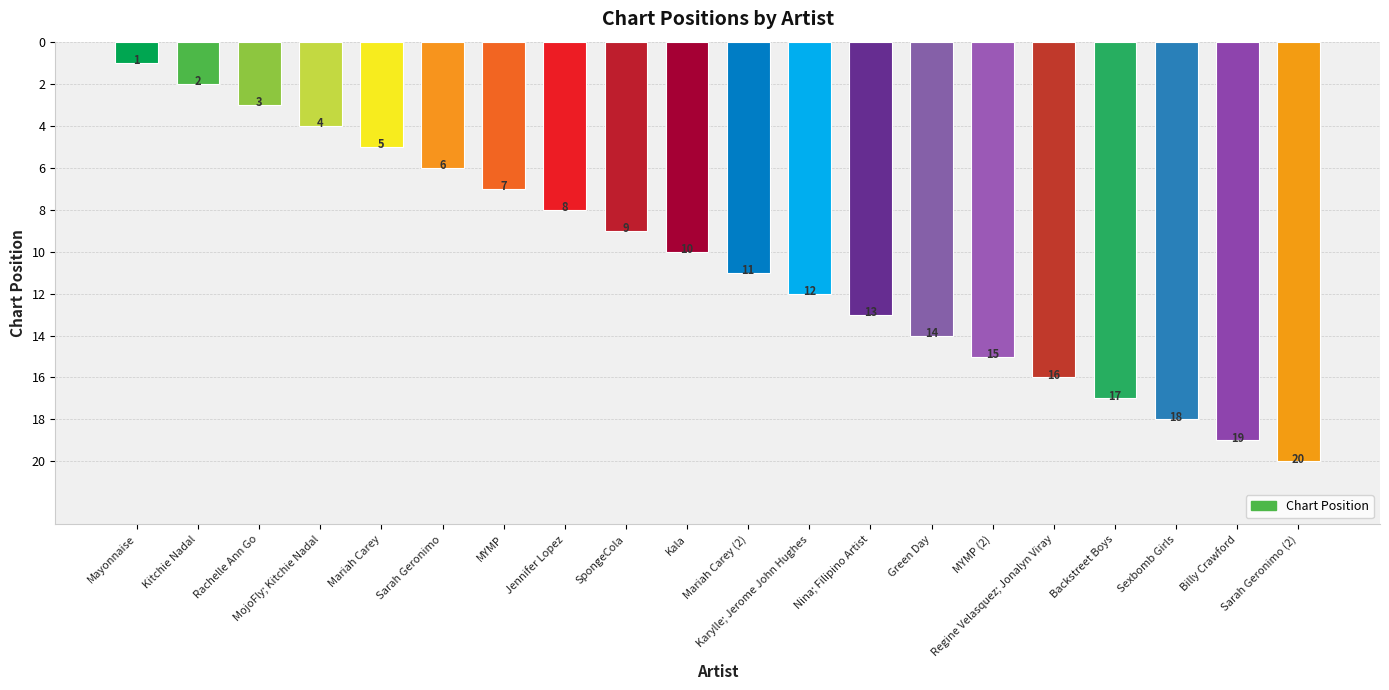

Reading left to right, extract all data points from this chart.

1	2	3	4	5	6	7	8	9	10	11	12	13	14	15	16	17	18	19	20